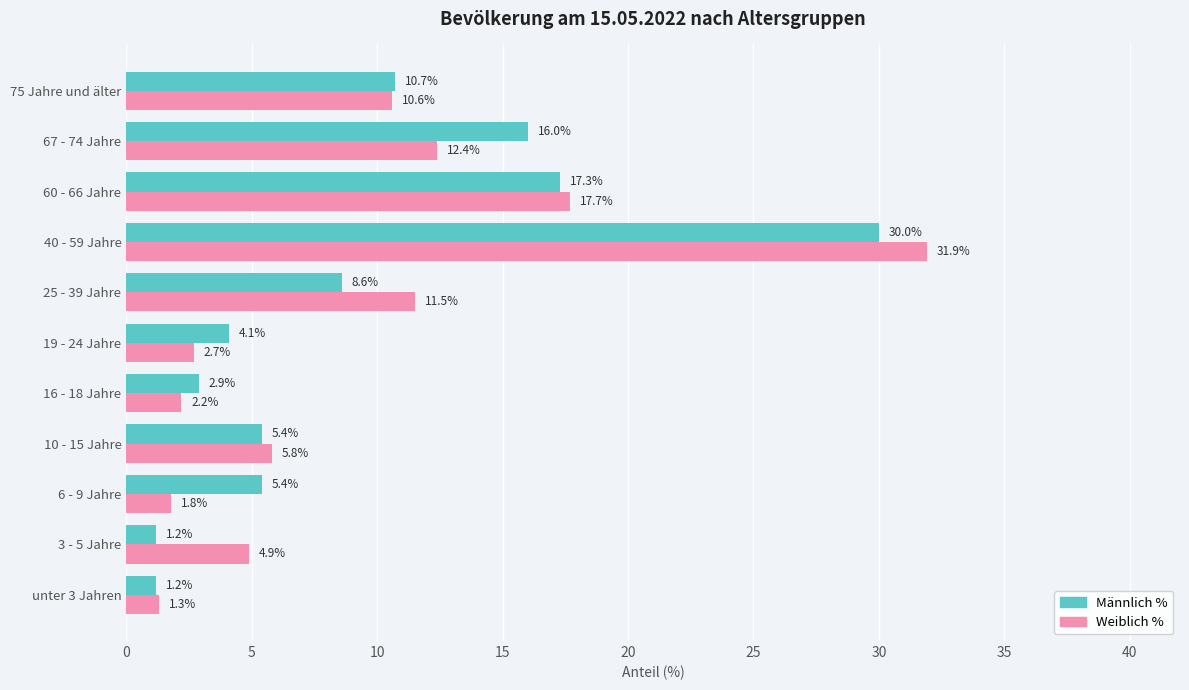

At how many categories does at least one series exceed 13?

3